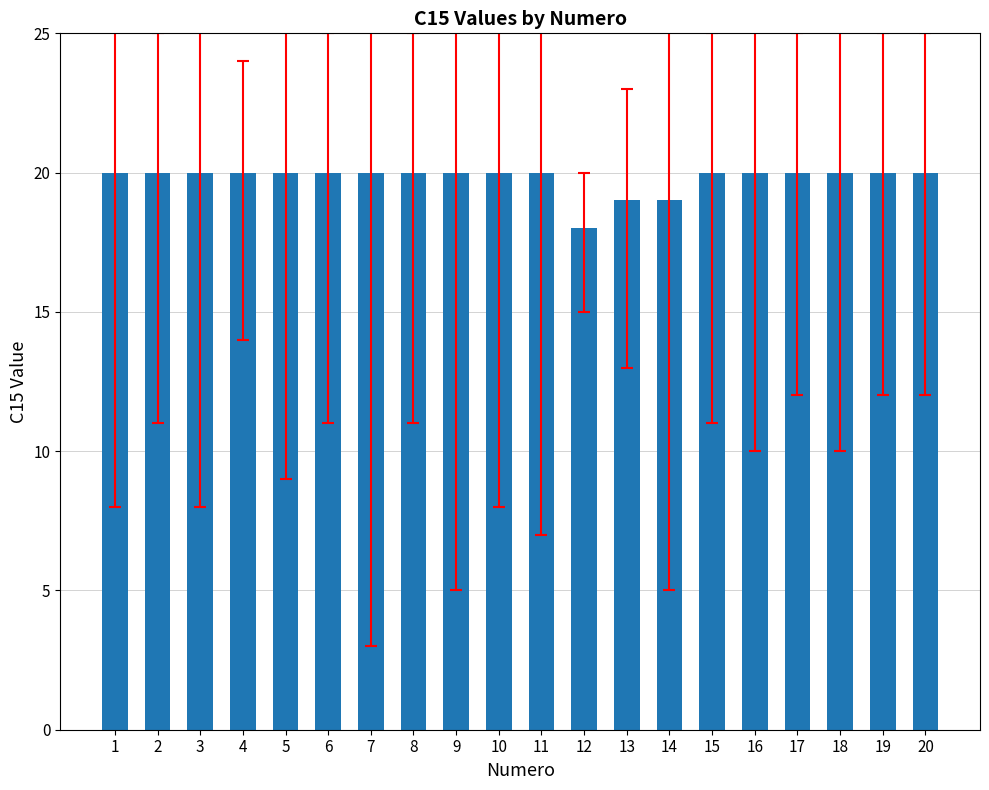

What is the smallest value displayed?

18